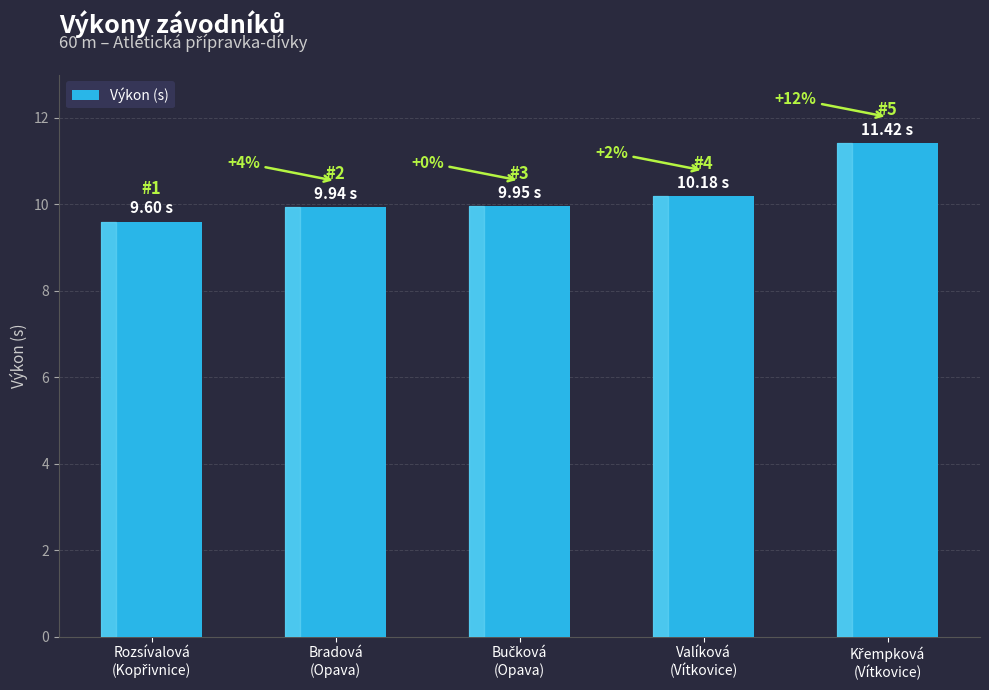

What is the smallest value displayed?

9.6